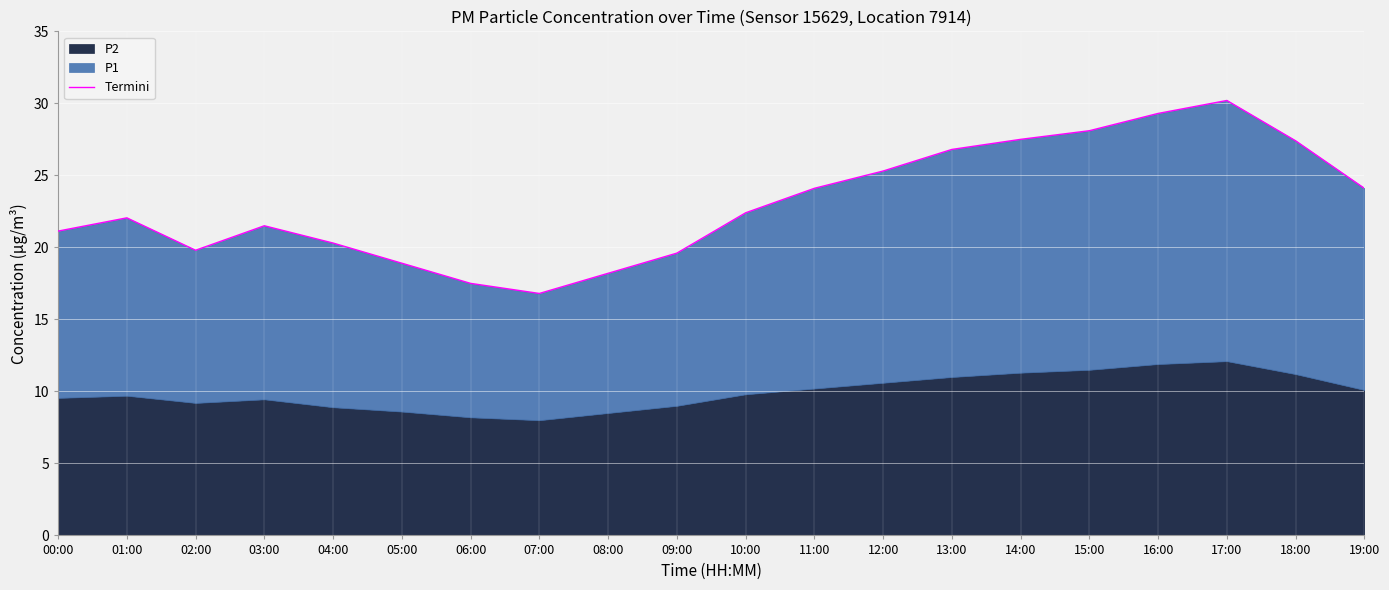

List the labels in order of value, smallest first.

07:00, 06:00, 08:00, 05:00, 09:00, 02:00, 04:00, 00:00, 03:00, 01:00, 10:00, 11:00, 19:00, 12:00, 13:00, 18:00, 14:00, 15:00, 16:00, 17:00